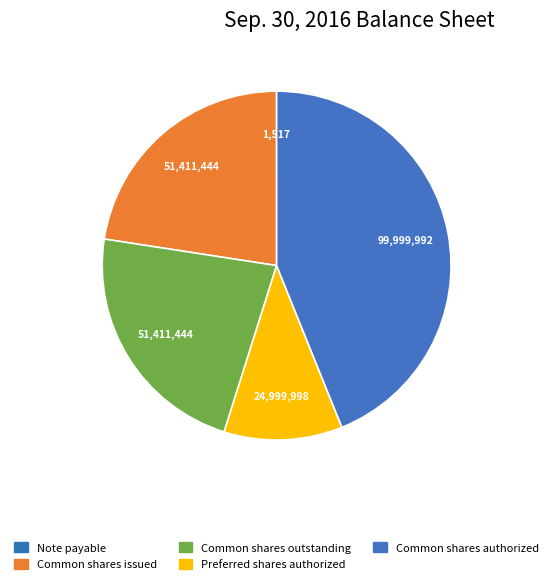

To the nearest percent, what is the difference between the largest and smallest slice percentages?

44%